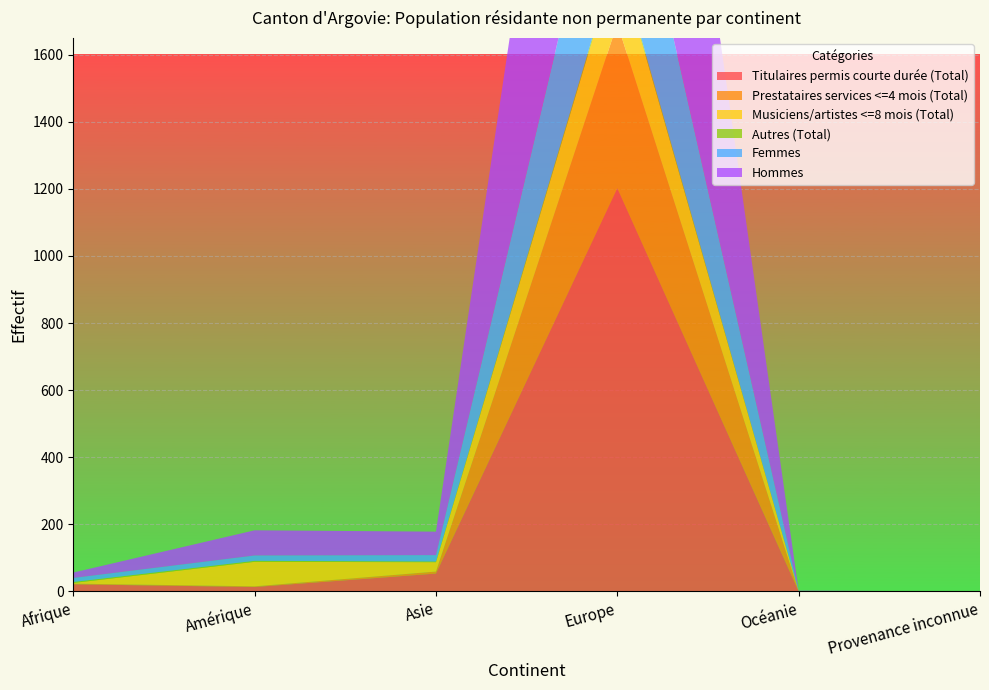

Reading left to right, what are all the values shown in this chart?

Titulaires permis courte durée (Total): 21	13	53	1202	0	0
Prestataires services <=4 mois (Total): 2	2	6	491	0	0
Musiciens/artistes <=8 mois (Total): 2	73	28	199	1	0
Autres (Total): 3	3	2	8	0	0
Femmes: 12	16	19	489	0	0
Hommes: 16	75	70	1411	1	0